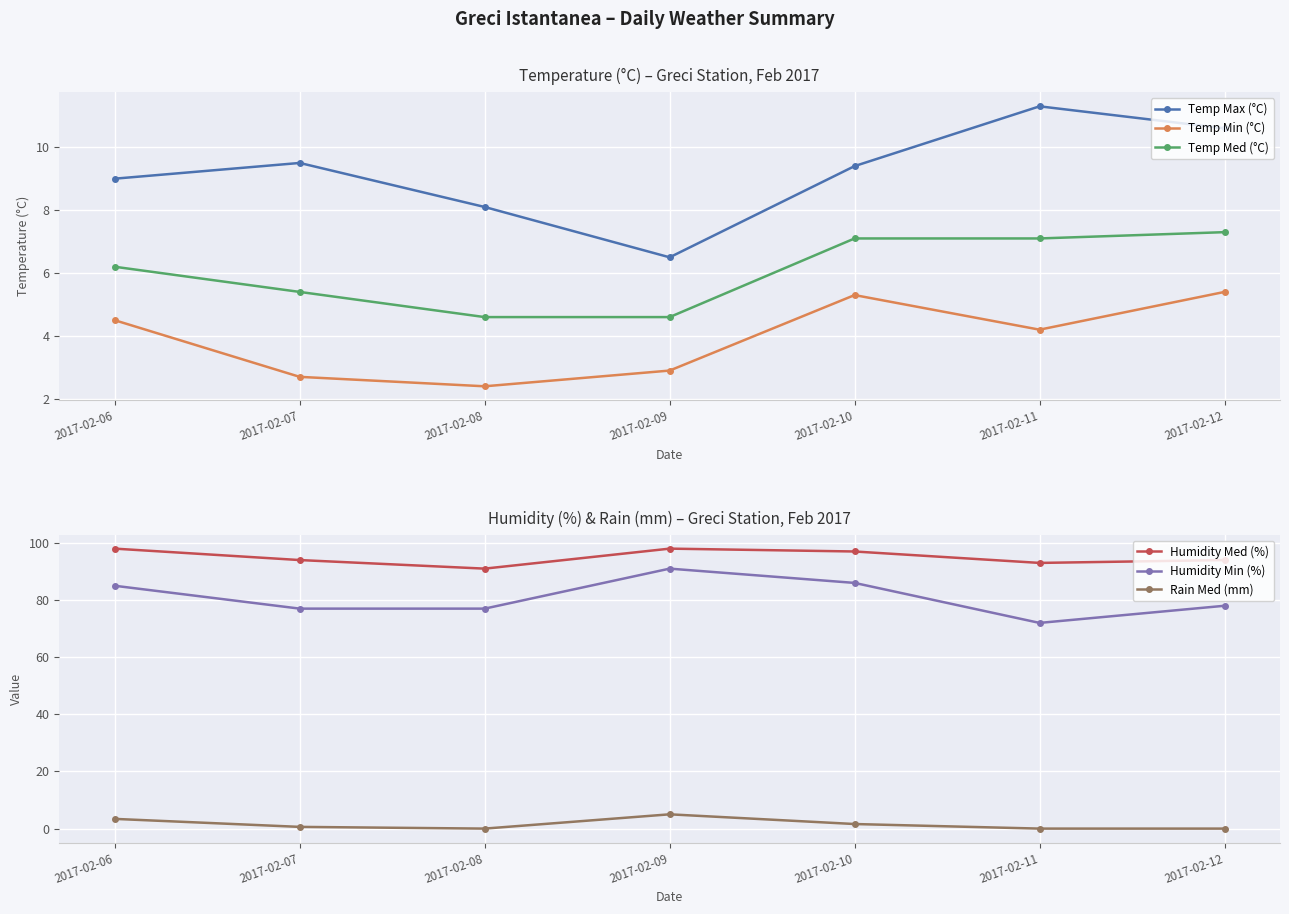

Rank the series at 2017-02-11 from highest to lowest value.

Humidity Med (%), Humidity Min (%), Temp Max (°C), Temp Med (°C), Temp Min (°C), Rain Med (mm)